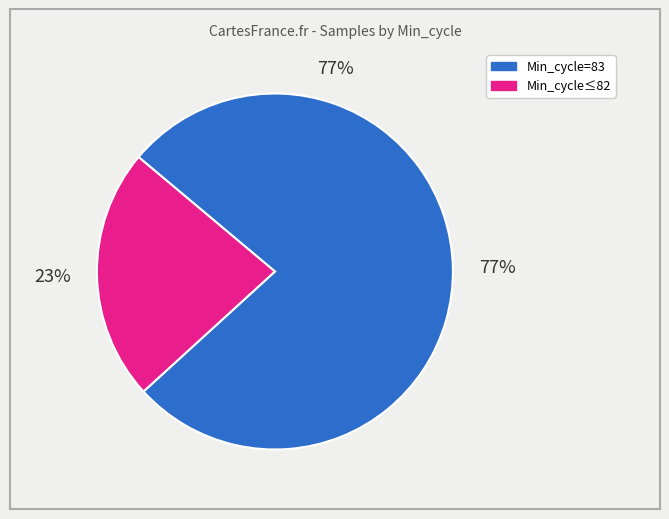

To the nearest percent, what is the difference between the largest and smallest slice percentages?

54%